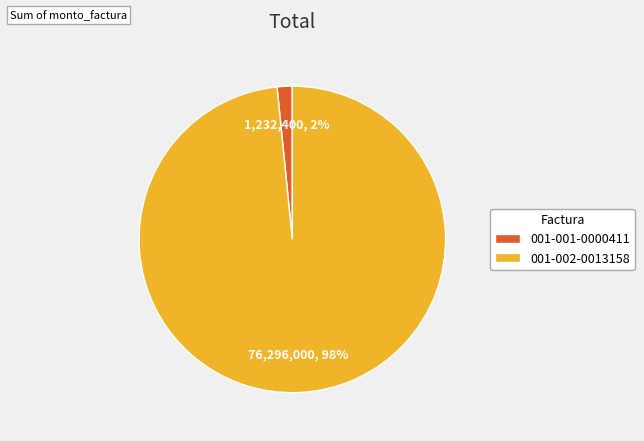

To the nearest percent, what percentage of the pie is 001-001-0000411?

2%